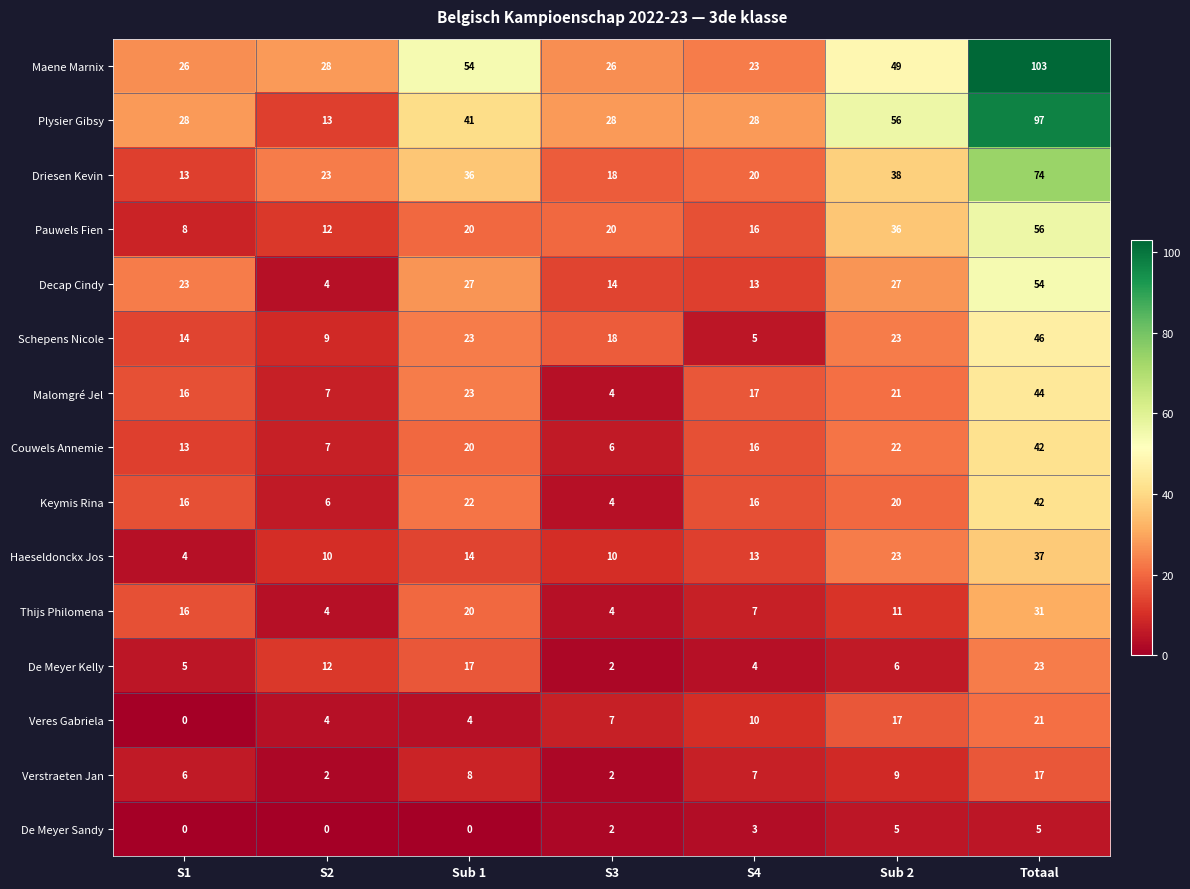

How many series are shown in this chart?

15